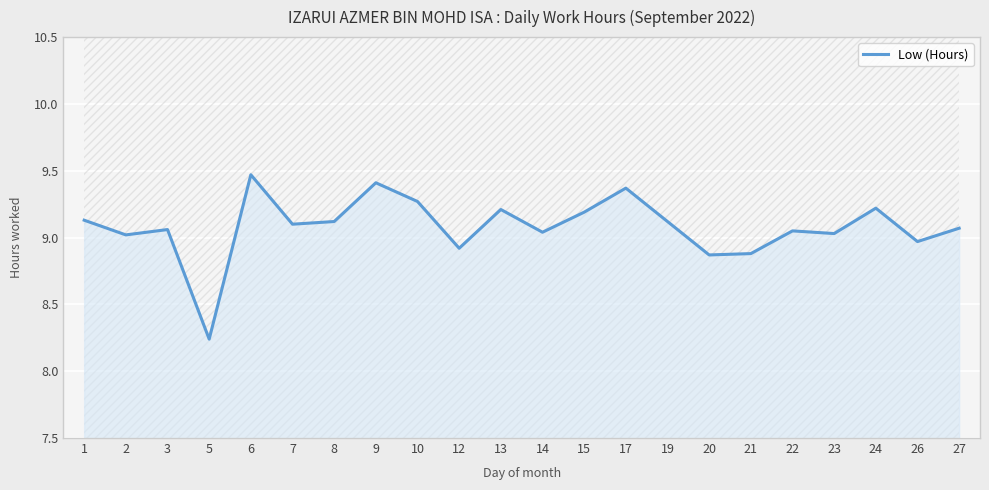

Reading right to left, extract all data points from this chart.

27=9.1	26=9.0	24=9.2	23=9.0	22=9.1	21=8.9	20=8.9	19=9.1	17=9.4	15=9.2	14=9.0	13=9.2	12=8.9	10=9.3	9=9.4	8=9.1	7=9.1	6=9.5	5=8.2	3=9.1	2=9.0	1=9.1